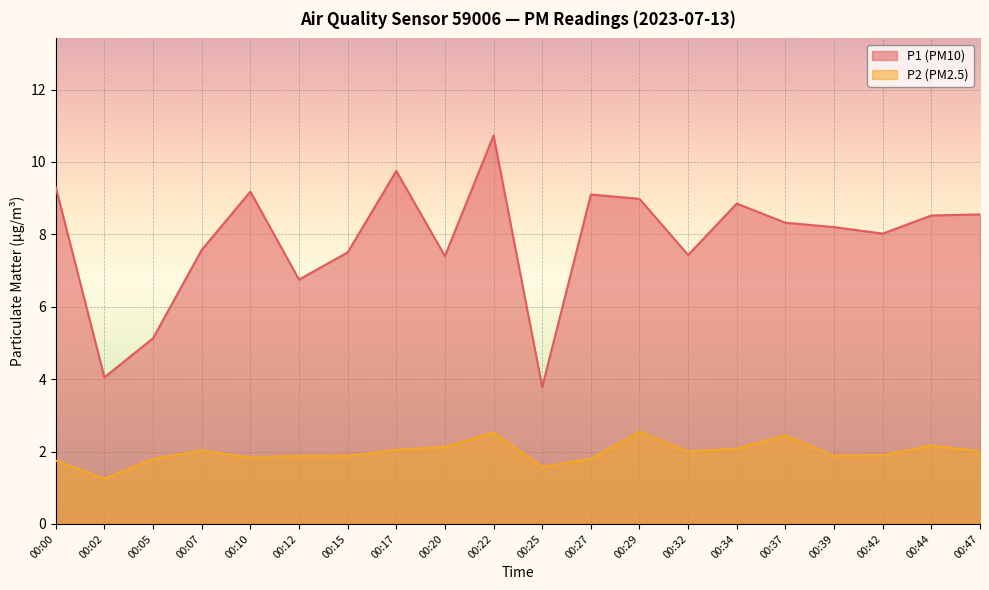

List the series in order of their peak value, highest first.

P1, P2